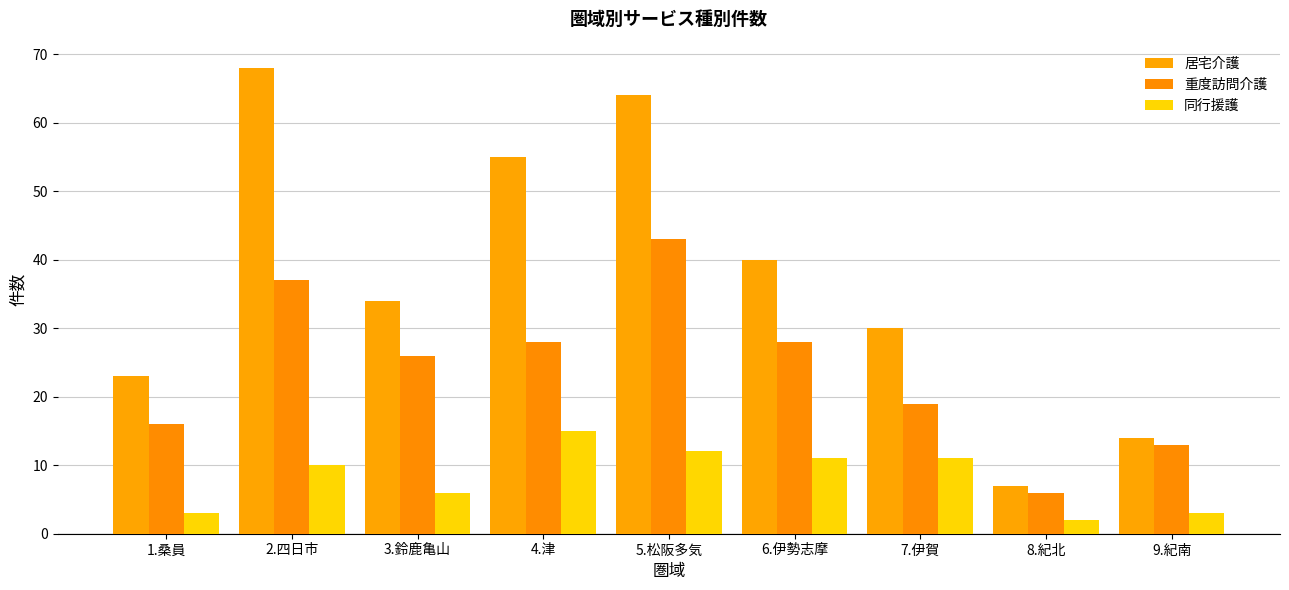

What is the difference between the 同行援護 values at 1.桑員 and 5.松阪多気?

9